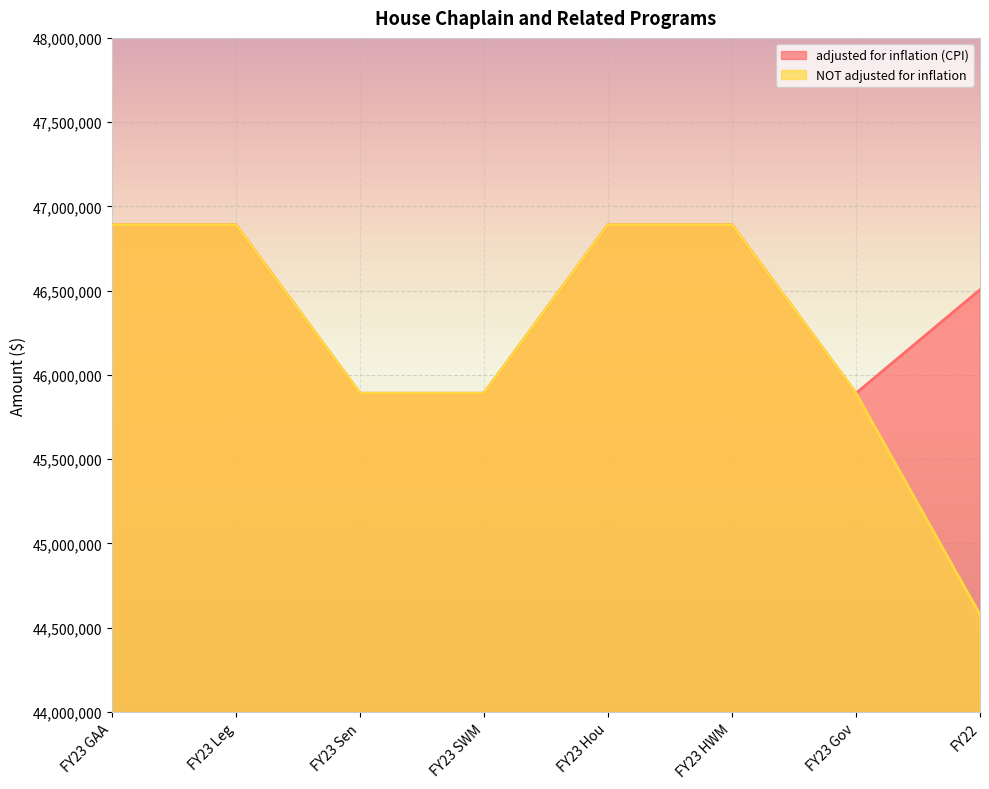

At FY23 Gov, list the series in order from smallest to largest.

adjusted for inflation (CPI), NOT adjusted for inflation